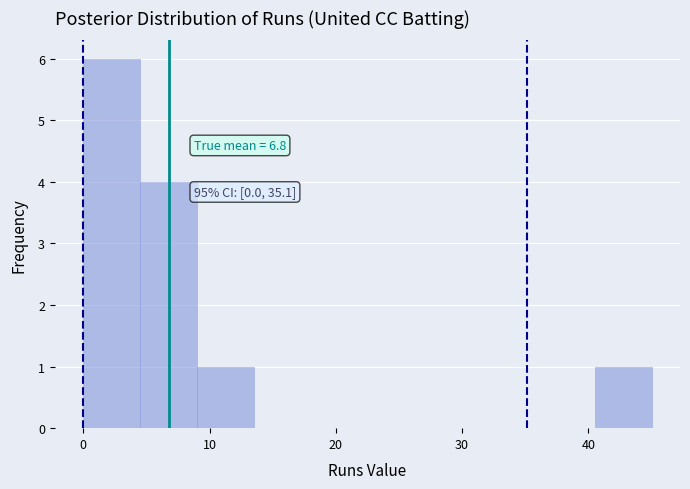

Over which range of the x-axis is the bar tallest?

0.0 to 4.5